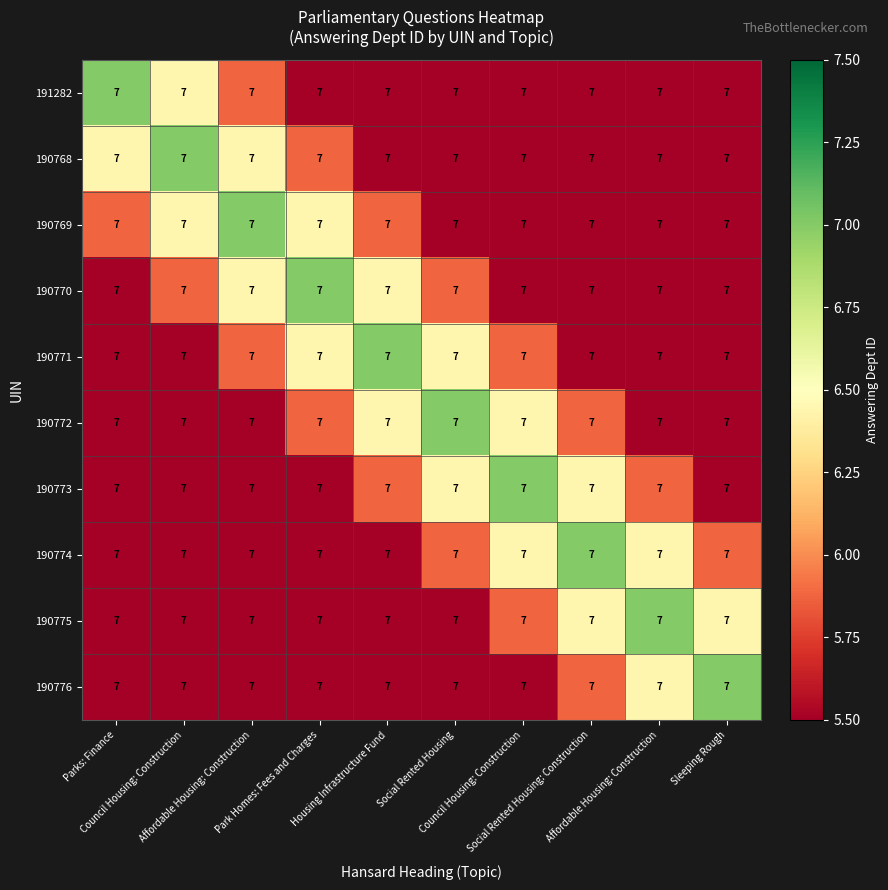

At how many categories does at least one series exceed 5?

10